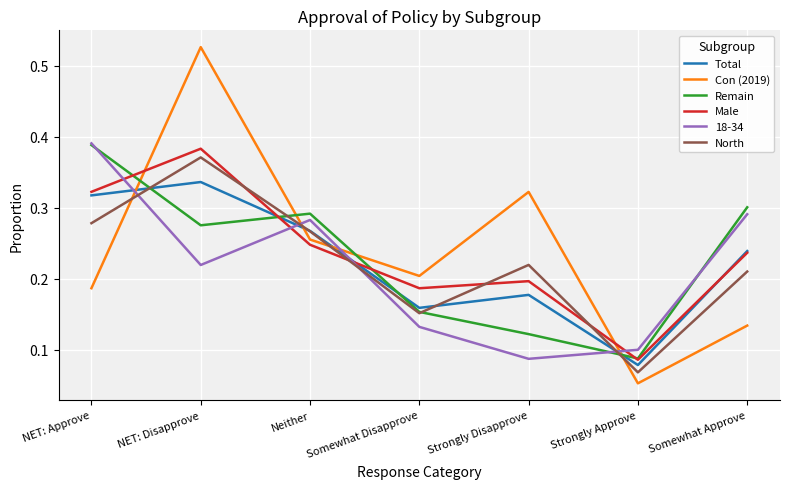

Is it true that Con (2019) equals 0.0 at Strongly Approve?

False